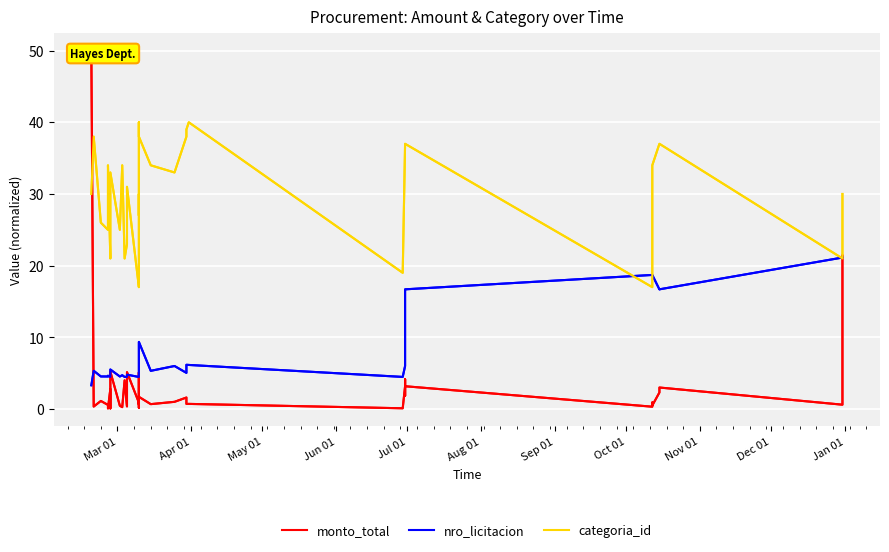

What is the lowest value of the categoria_id series?

17.0